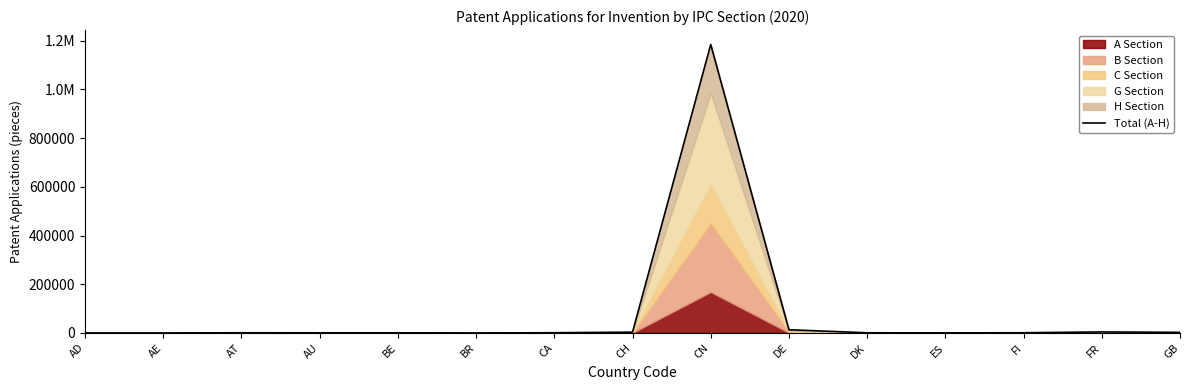

Which label corresponds to the largest value in the chart?

CN